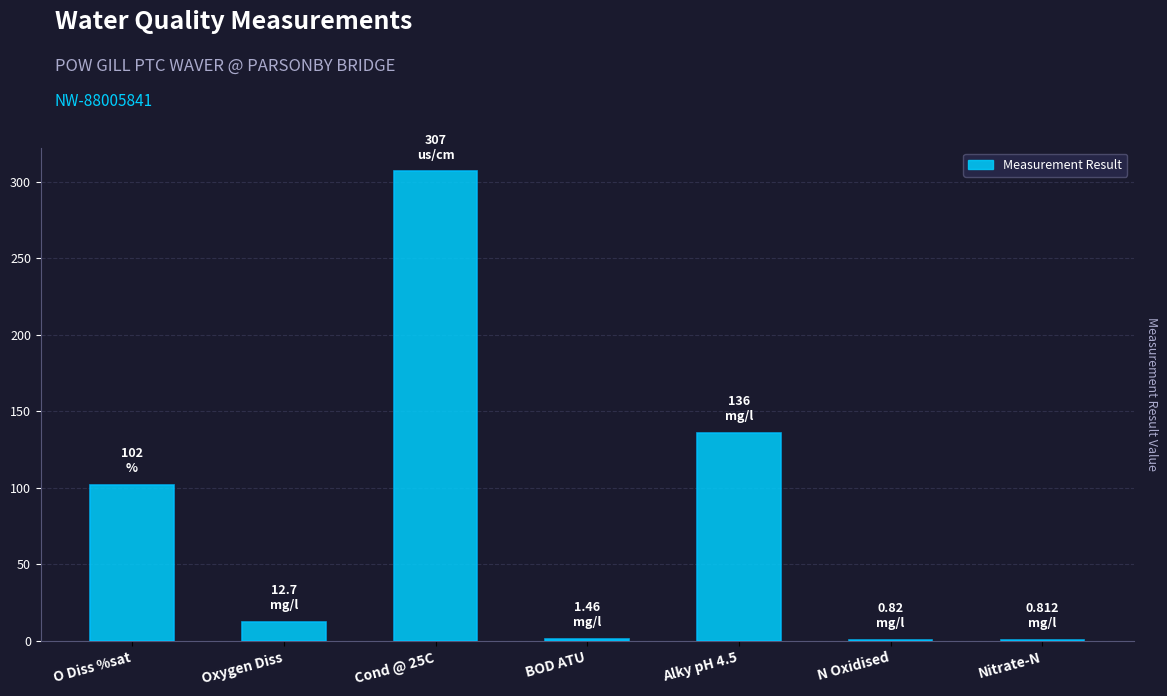

At which label does the data first exceed 12?

O Diss %sat